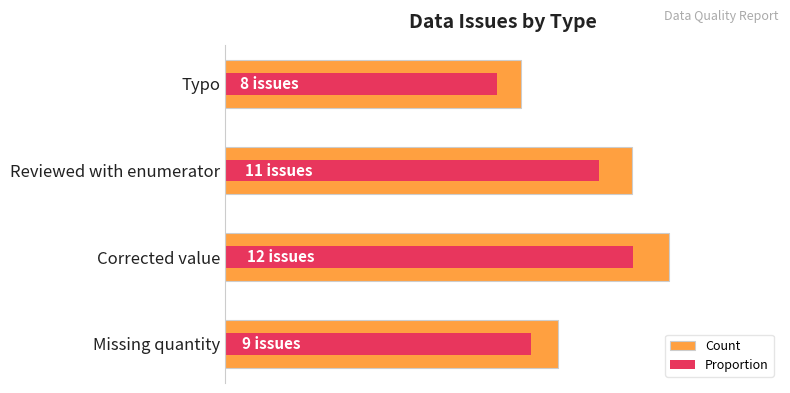

The value of Count at Reviewed with enumerator is 6.0. True or false?

False